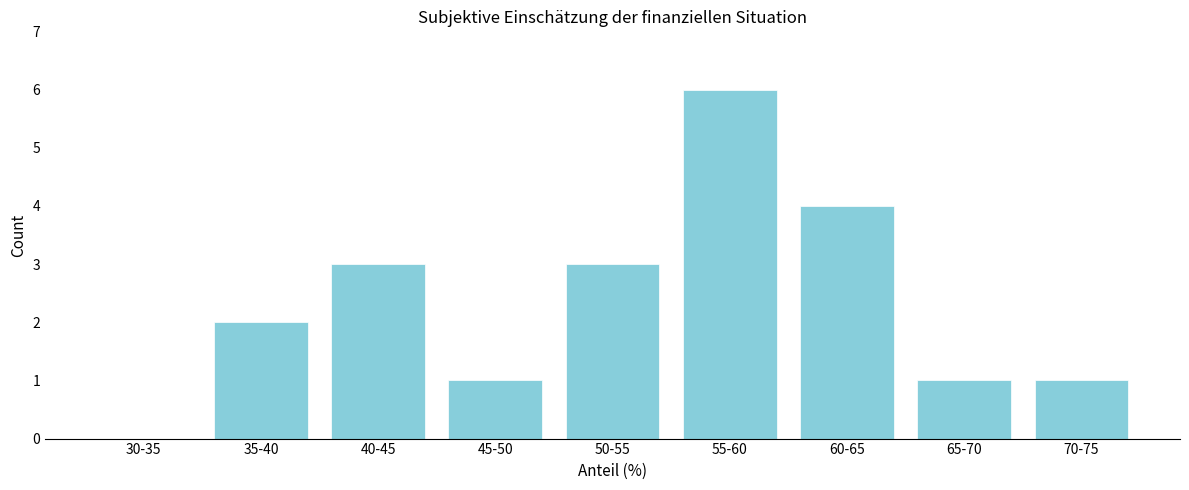

Reading left to right, what are all the values shown in this chart?

30-35=0	35-40=2	40-45=3	45-50=1	50-55=3	55-60=6	60-65=4	65-70=1	70-75=1